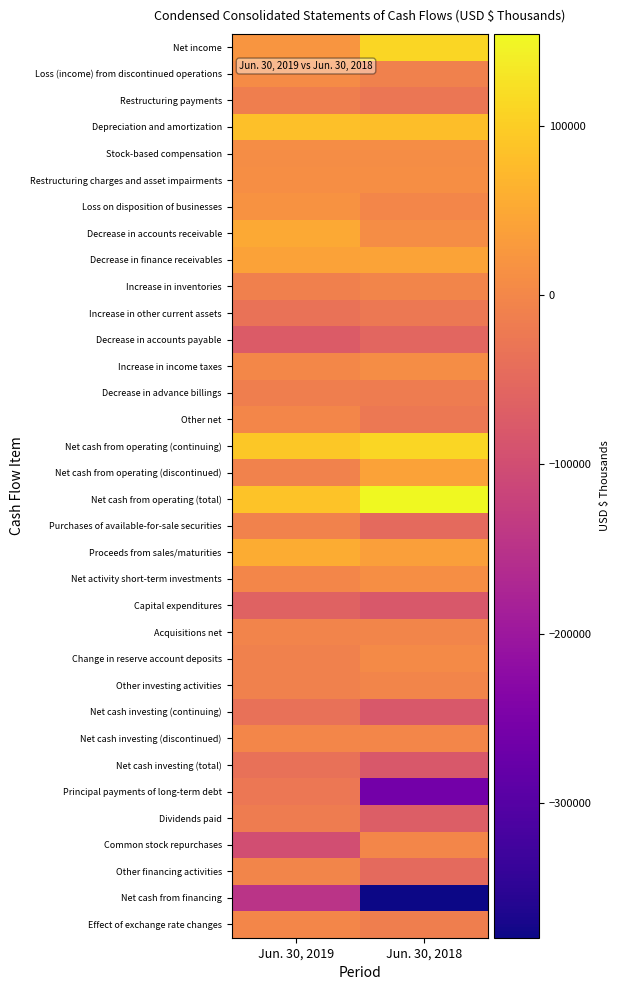

Which category has the lowest value across all series?

Jun. 30, 2018